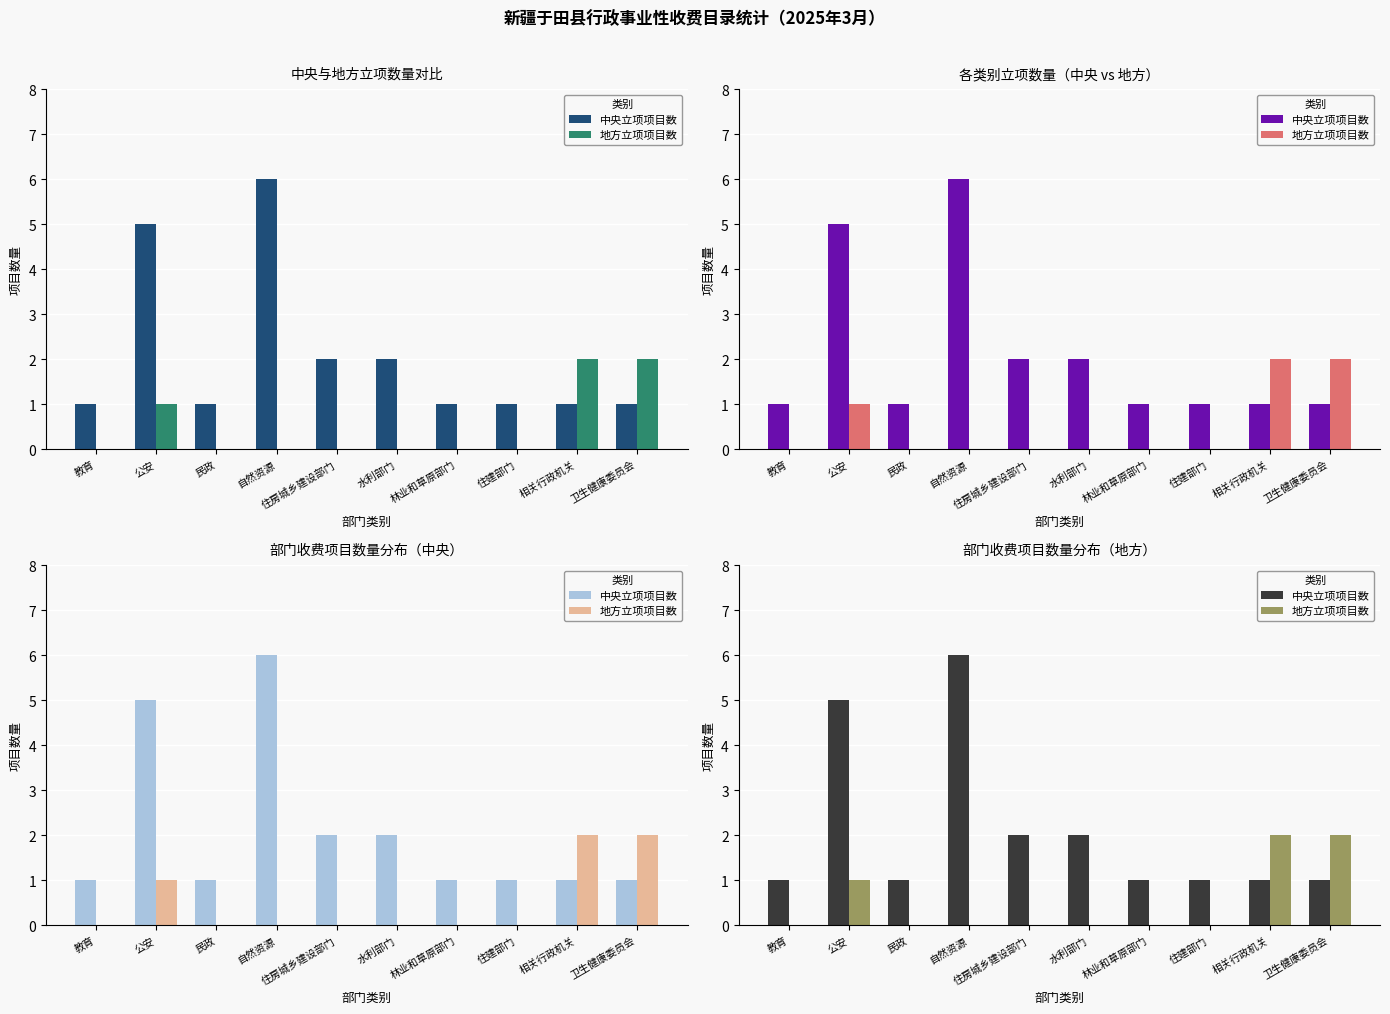

What is the maximum value shown in the chart?

6